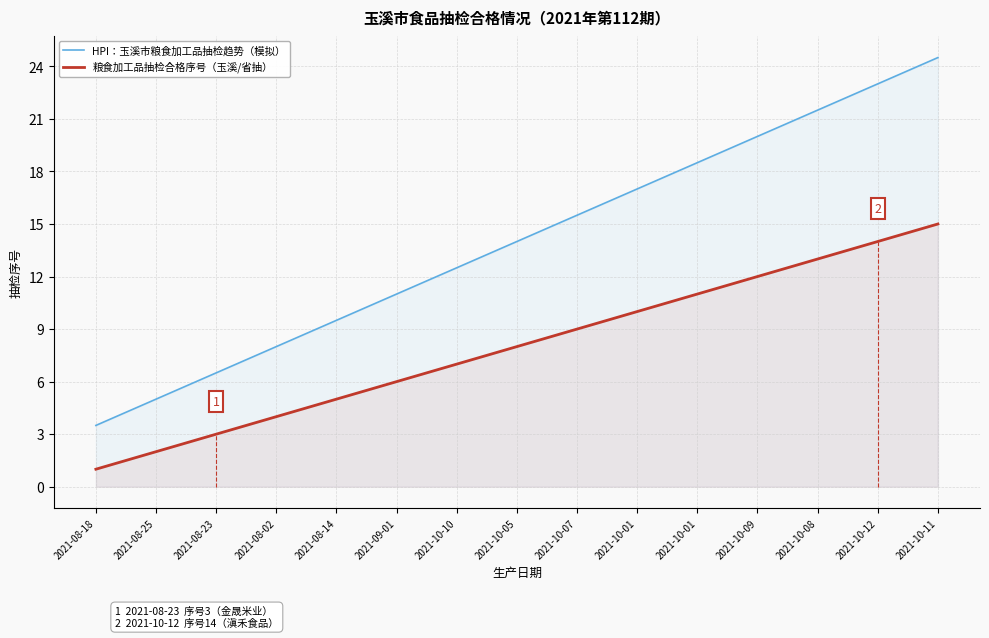

The HPI：玉溪市粮食加工品抽检趋势（模拟） series shows 9.5 at 2021-08-14. True or false?

True